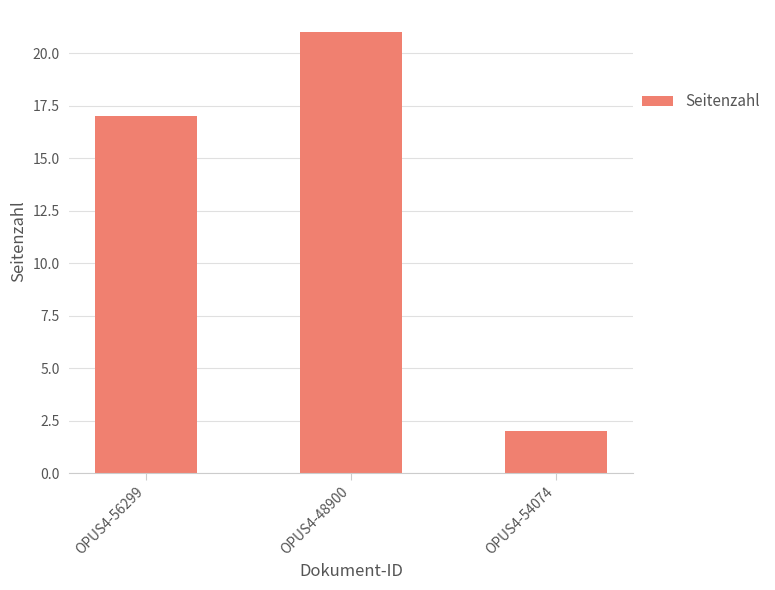

Count the number of categories in the chart.

3